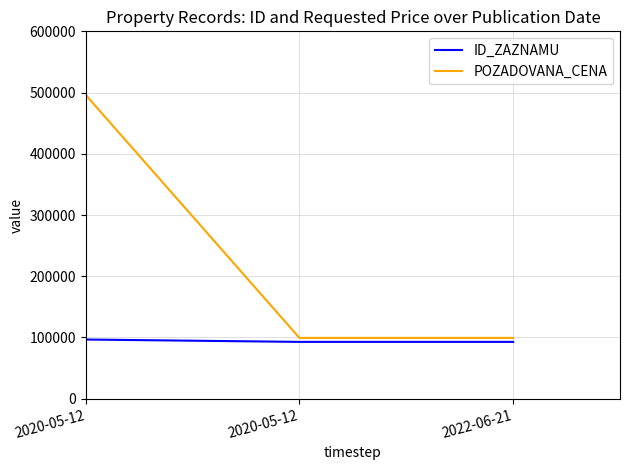

Is it true that ID_ZAZNAMU equals 92775 at 2020-05-12?

True